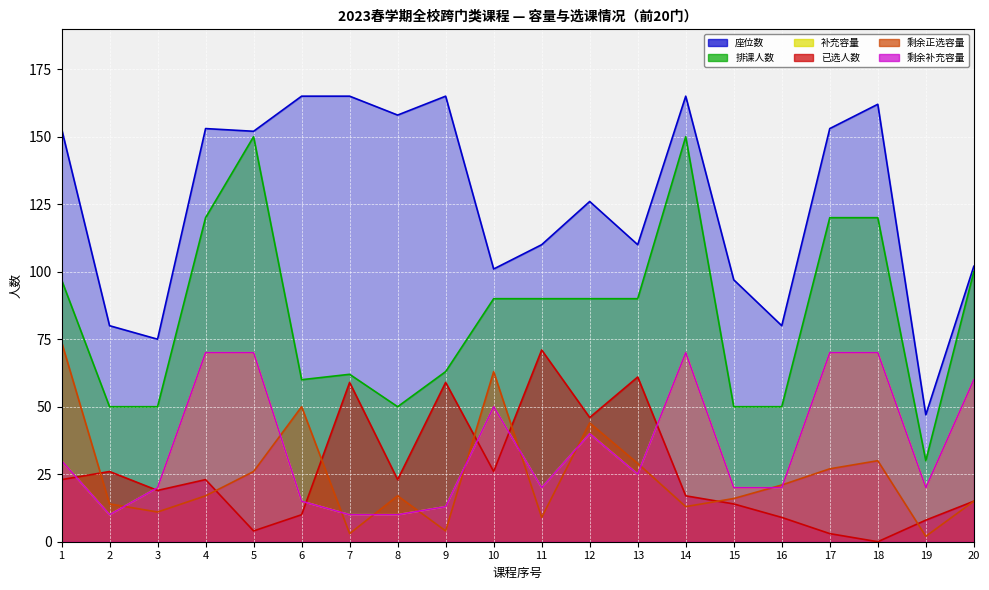

Reading left to right, list all the values displayed in this chart.

剩余补充容量: 1=30	2=10	3=20	4=70	5=70	6=15	7=10	8=10	9=13	10=50	11=20	12=40	13=25	14=70	15=20	16=20	17=70	18=70	19=20	20=60
剩余正选容量: 1=74	2=14	3=11	4=17	5=26	6=50	7=3	8=17	9=4	10=63	11=9	12=44	13=29	14=13	15=16	16=21	17=27	18=30	19=2	20=15
补充容量: 1=30	2=10	3=20	4=70	5=70	6=15	7=10	8=10	9=13	10=50	11=20	12=40	13=25	14=70	15=20	16=20	17=70	18=70	19=20	20=60
已选人数: 1=23	2=26	3=19	4=23	5=4	6=10	7=59	8=23	9=59	10=26	11=71	12=46	13=61	14=17	15=14	16=9	17=3	18=0	19=8	20=15
排课人数: 1=97	2=50	3=50	4=120	5=150	6=60	7=62	8=50	9=63	10=90	11=90	12=90	13=90	14=150	15=50	16=50	17=120	18=120	19=30	20=100
座位数: 1=153	2=80	3=75	4=153	5=152	6=165	7=165	8=158	9=165	10=101	11=110	12=126	13=110	14=165	15=97	16=80	17=153	18=162	19=47	20=102